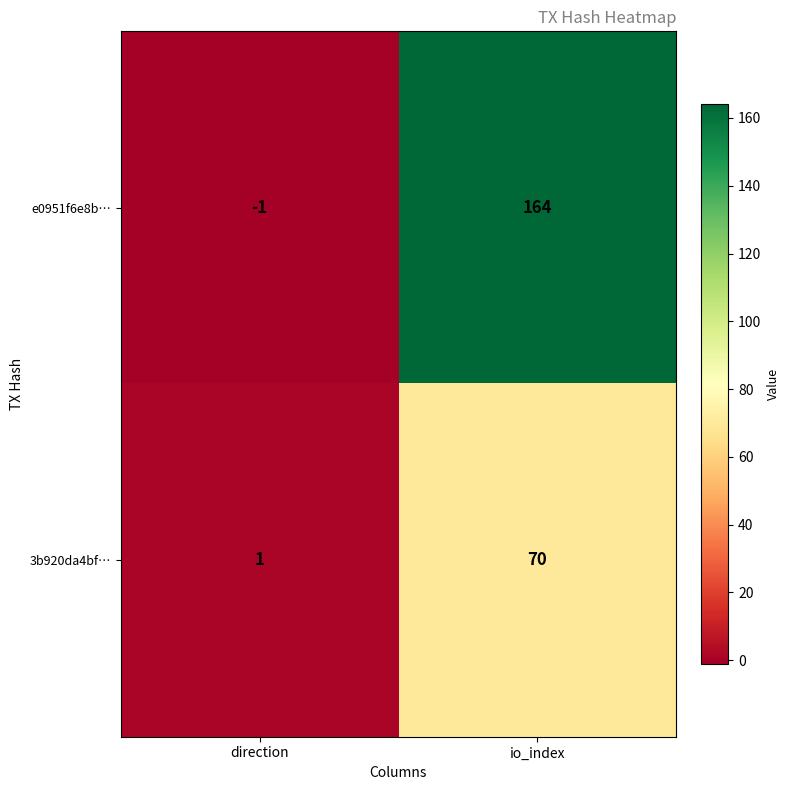

What is the smallest value displayed?

-1